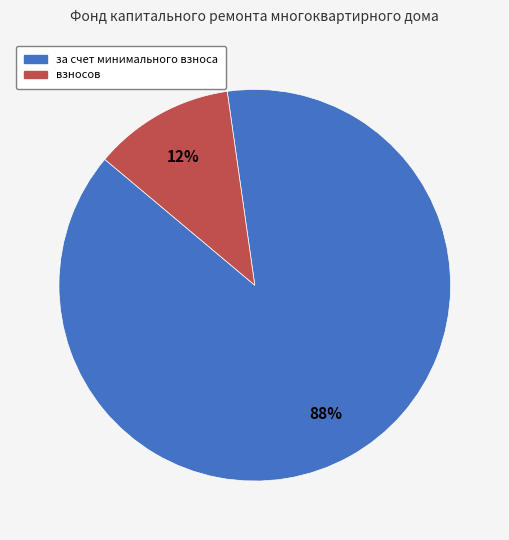

Combined, do взносов and за счет минимального взноса account for over 50%?

Yes